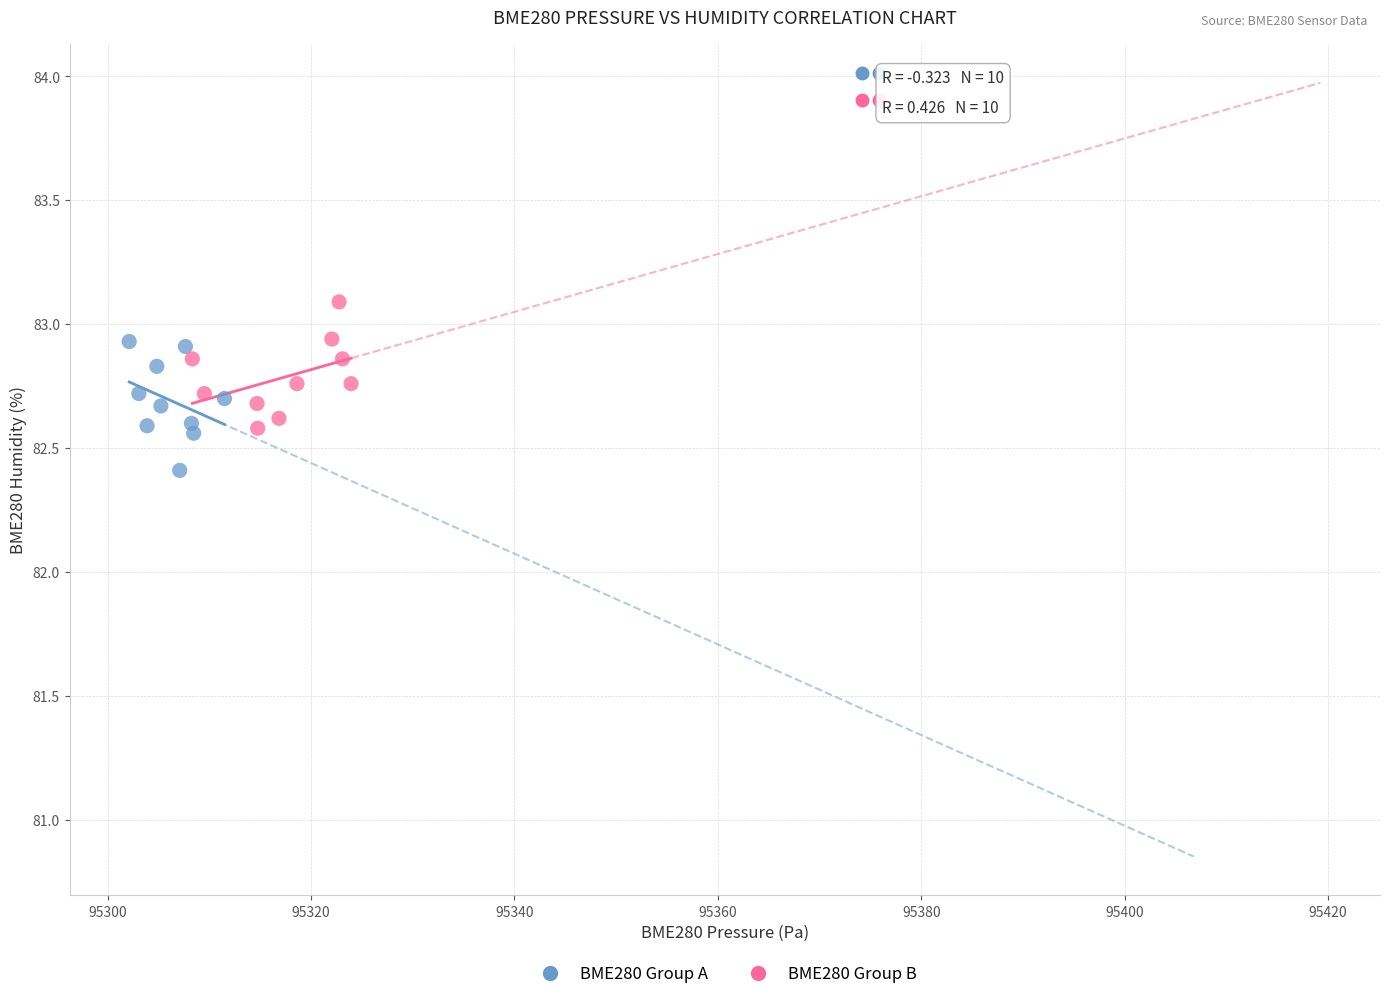

What are all the series names shown in the legend?

BME280 Group A, BME280 Group B